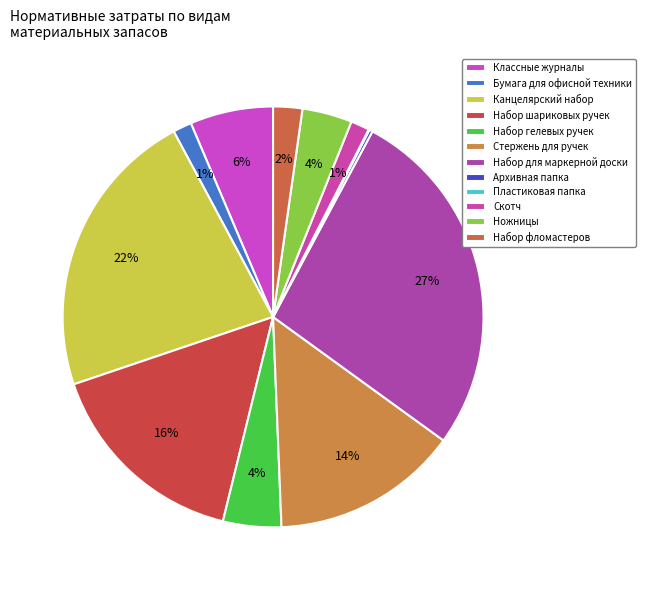

Count the number of slices in the pie.

12